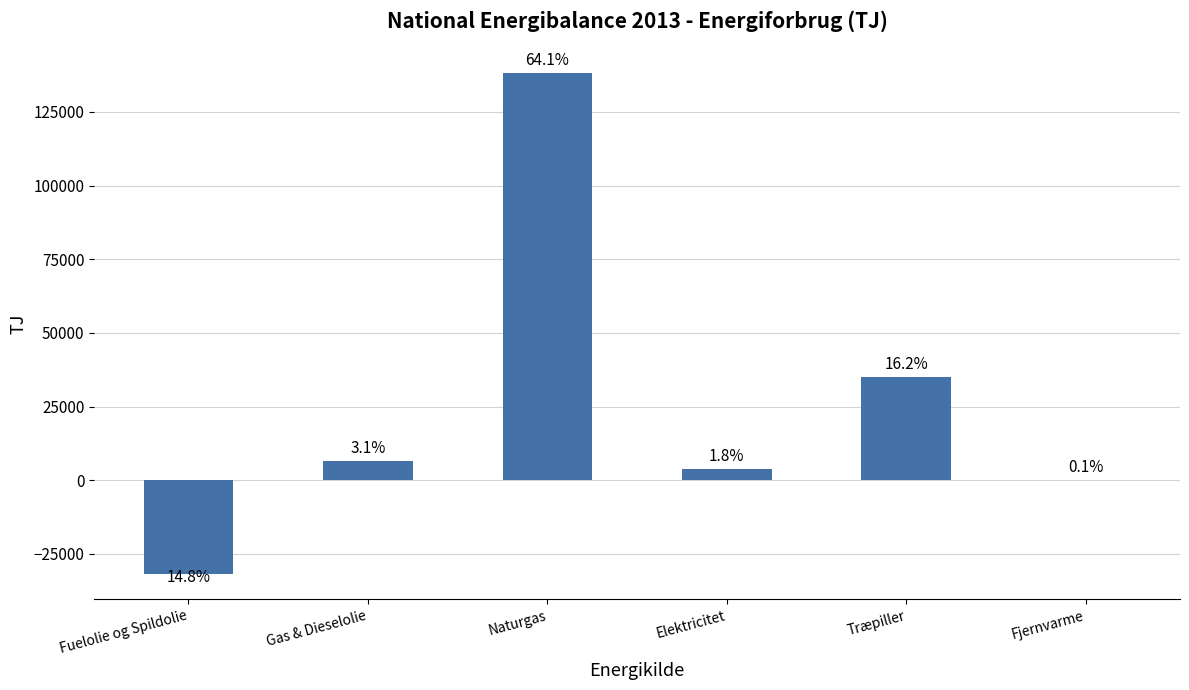

What is the approximate value at Gas & Dieselolie, to the nearest 100?

6600